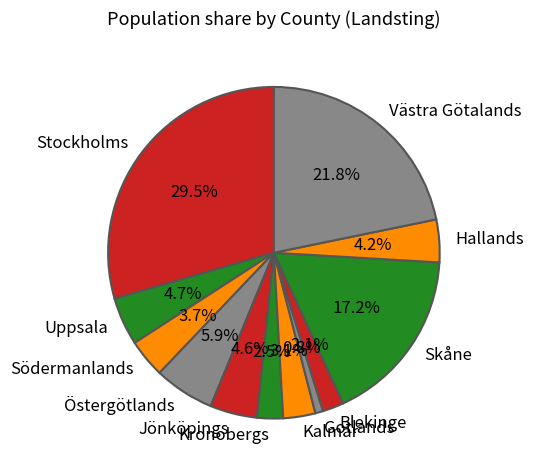

Which slice is the smallest?

Gotlands